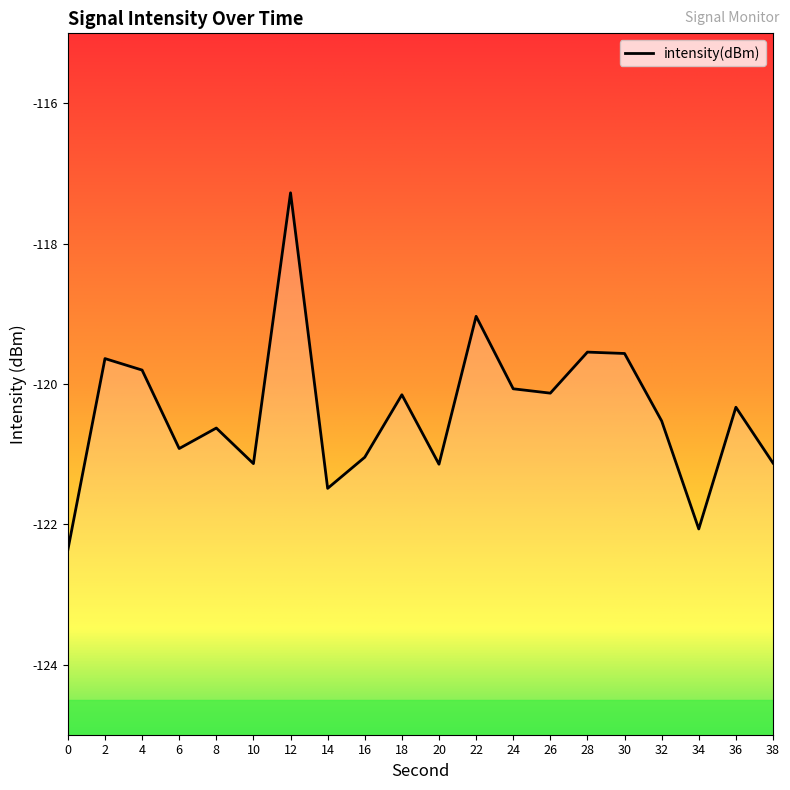

What is the change in value from 18 to 32?

-0.4